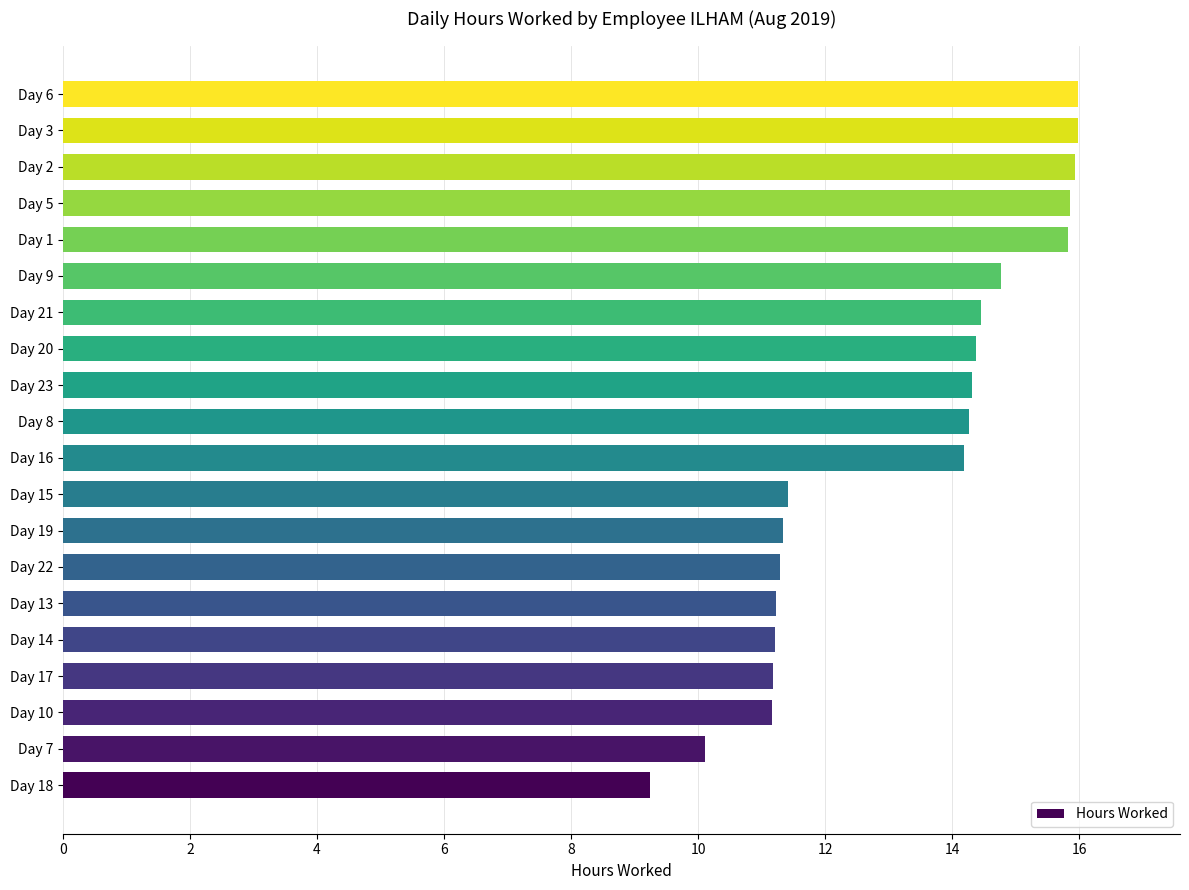

Between Day 18 and Day 16, which is larger?

Day 16